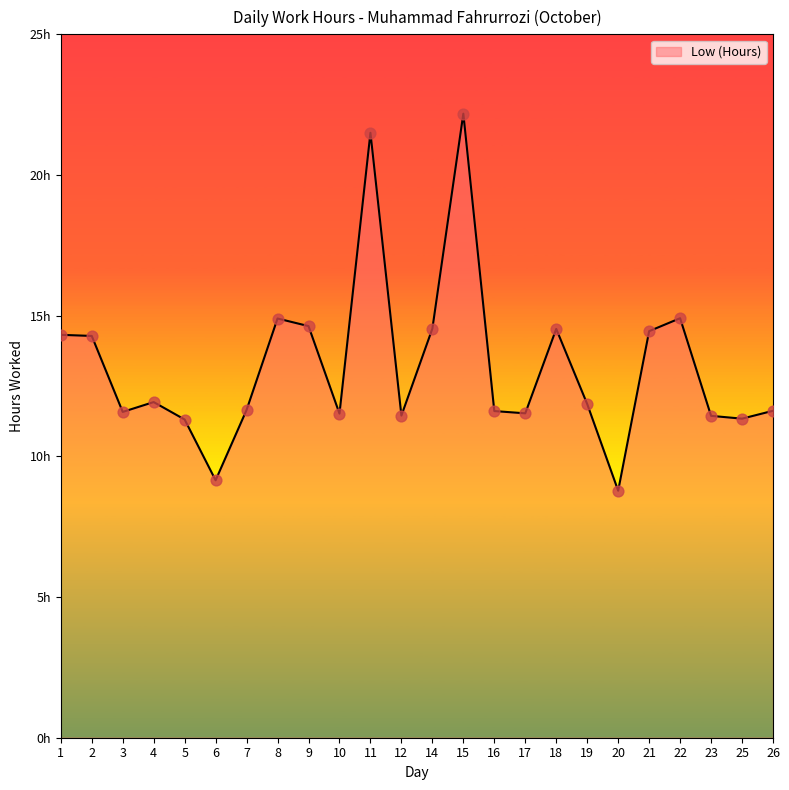

What is the change in value from 19 to 20?

-3.1